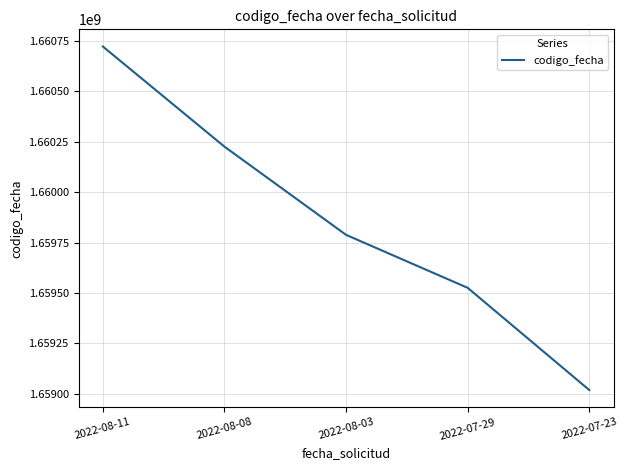

Rank the categories by value from lowest to highest.

2022-07-23, 2022-07-29, 2022-08-03, 2022-08-08, 2022-08-11